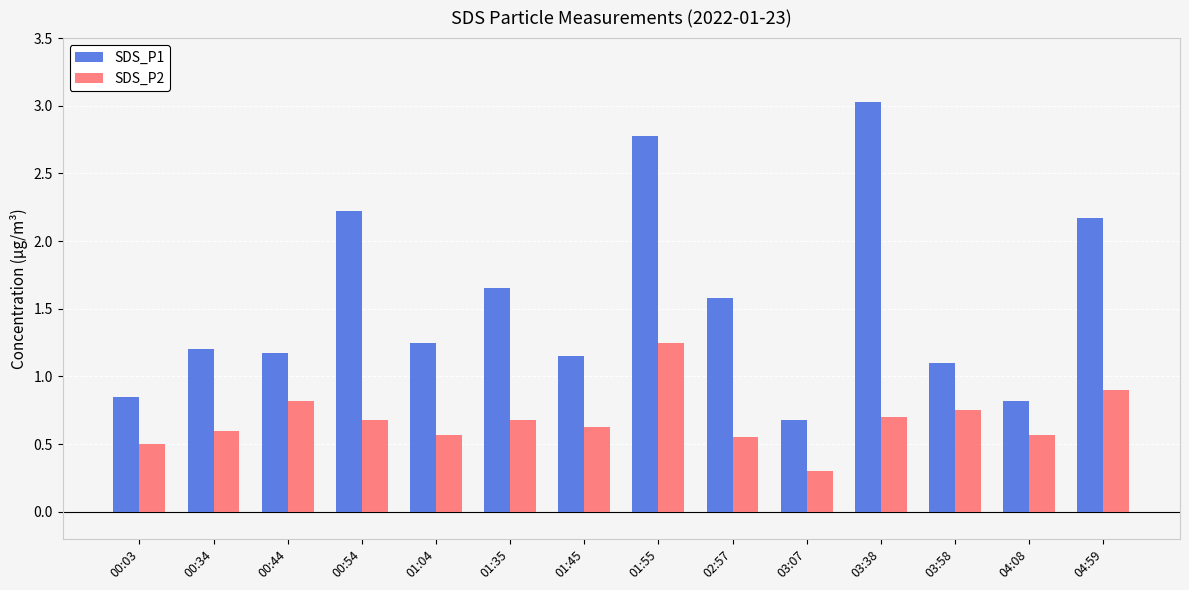

What is the minimum value for SDS_P1?

0.7